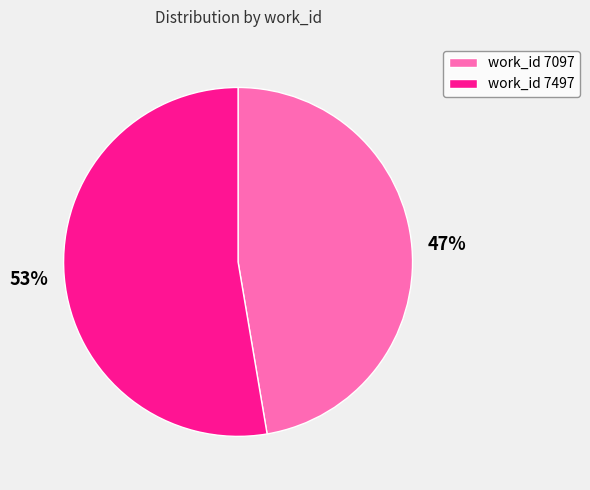

True or false: work_id 7497 accounts for 42% of the total.

False